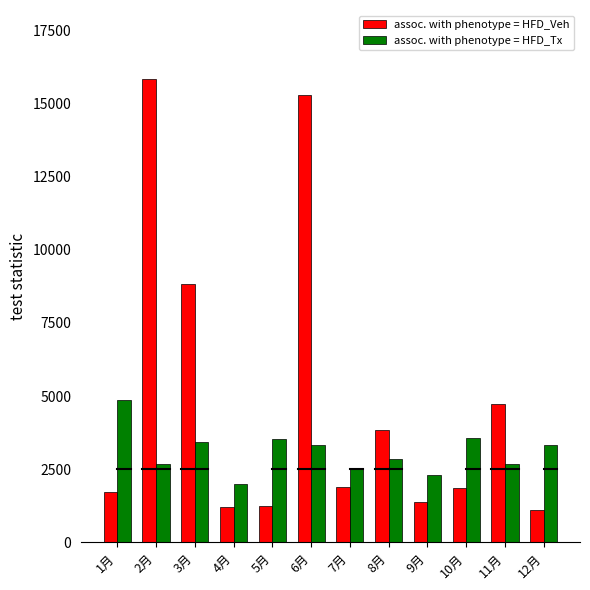

At which label is assoc. with phenotype = HFD_Veh closest to 8471?

3月